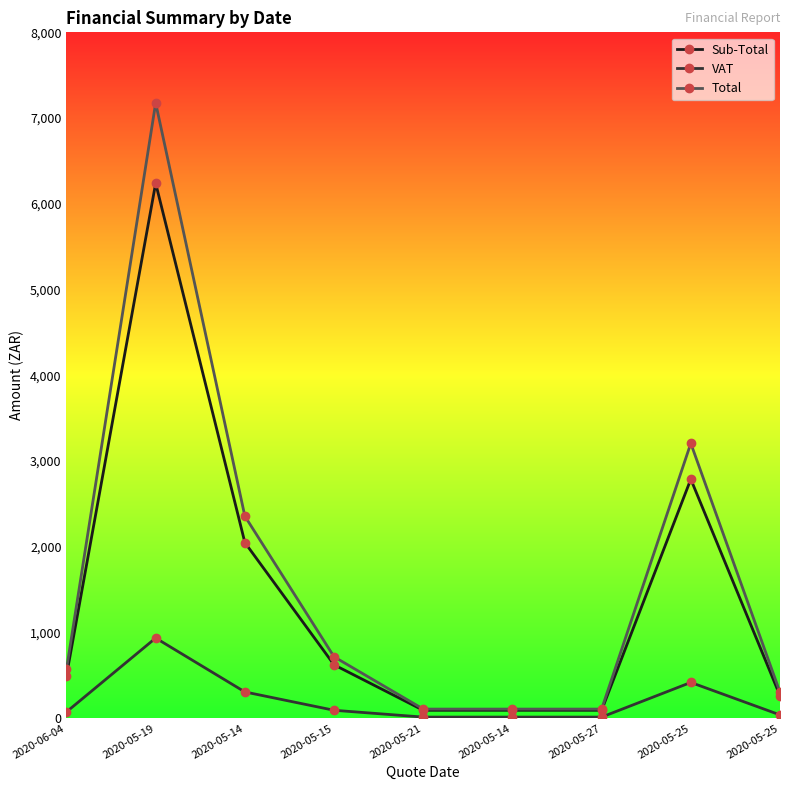

The value of Total at 2020-05-27 is 163.7. True or false?

False